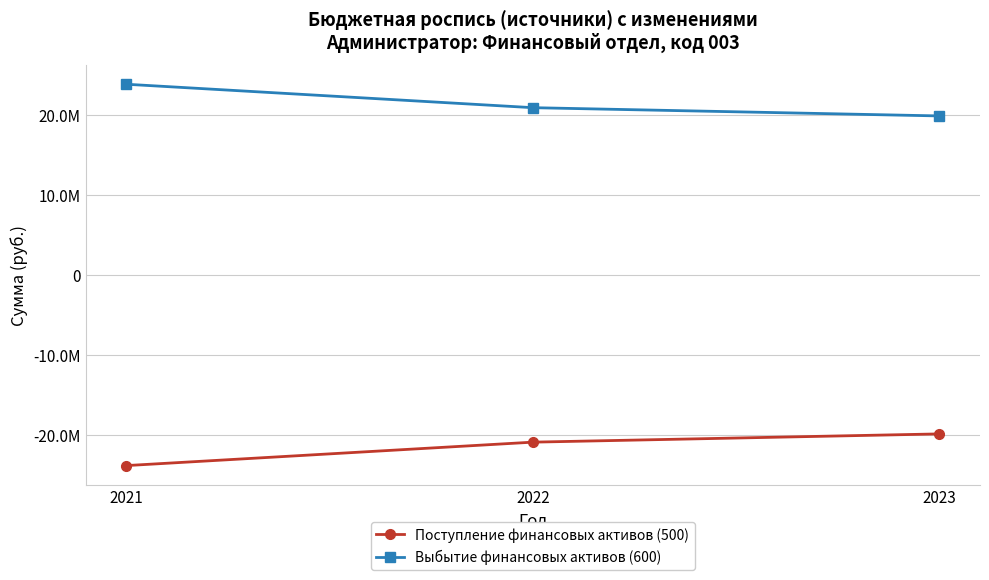

What are all the series names shown in the legend?

Поступление финансовых активов (500), Выбытие финансовых активов (600)